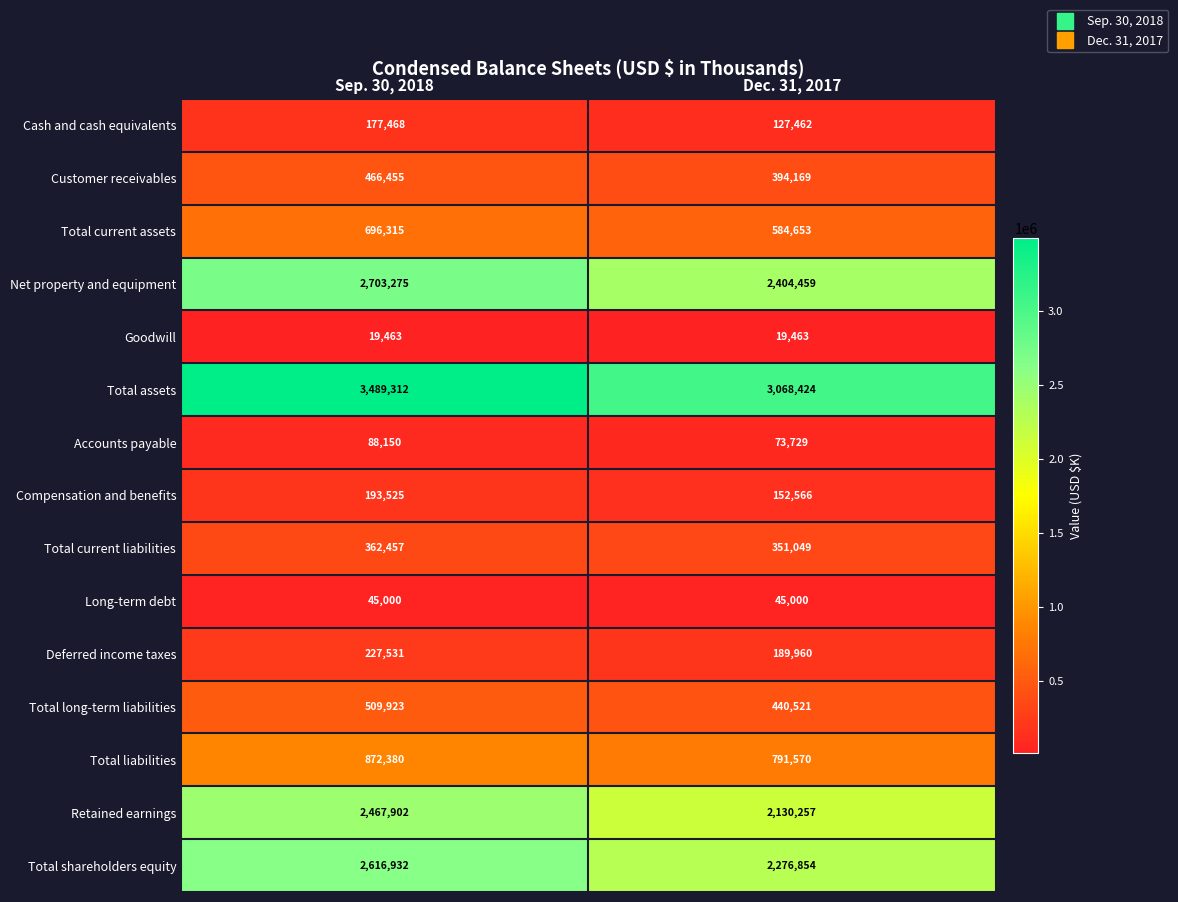

What is the average value of the Accounts payable series?

80940